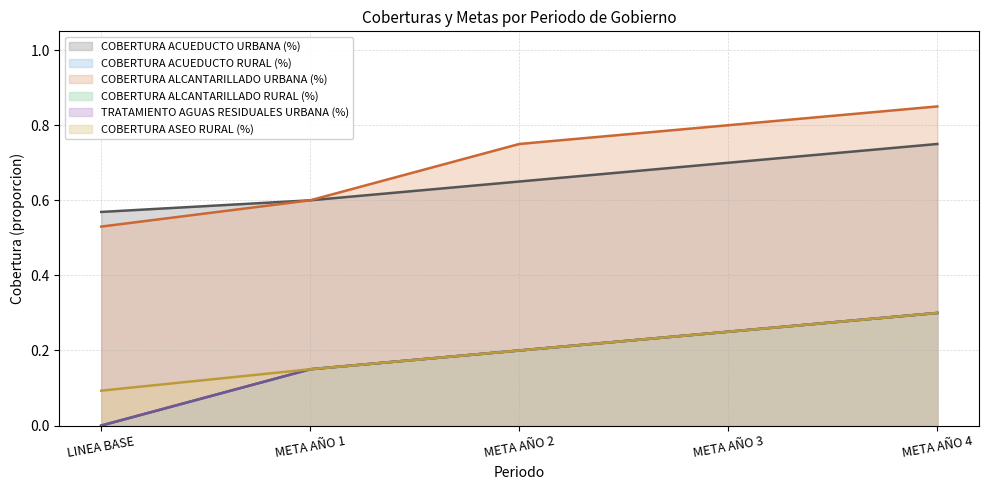

What is the difference between the COBERTURA ACUEDUCTO RURAL (%) values at LINEA BASE and META AÑO 3?

0.2